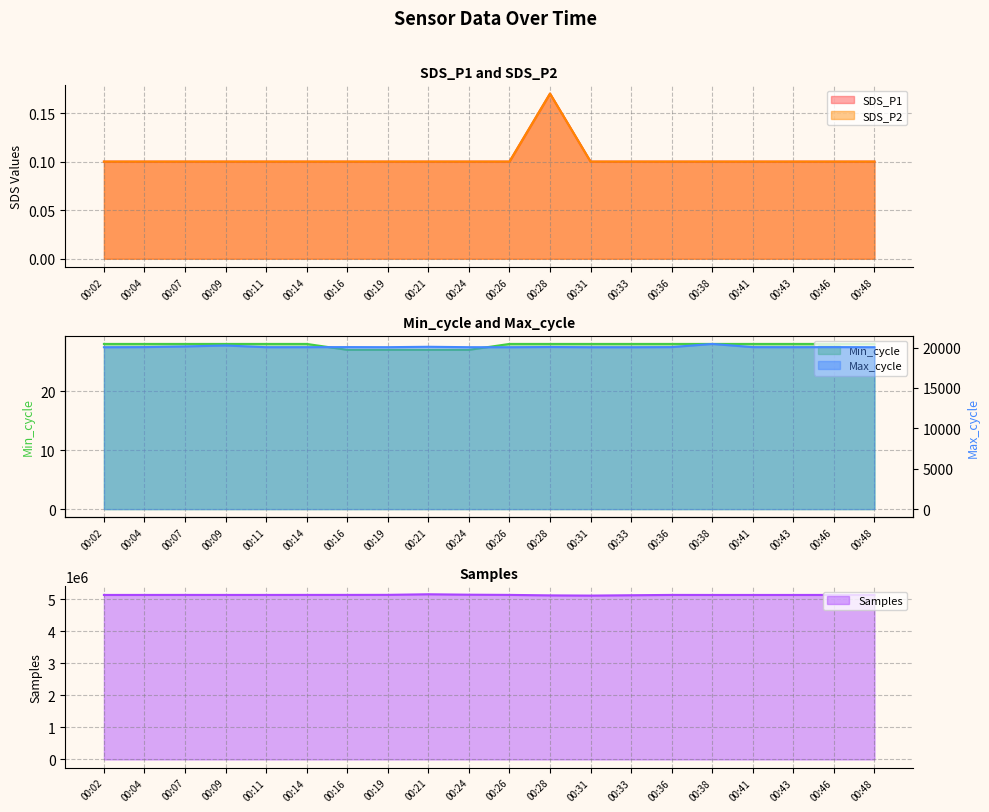

Reading left to right, list all the values displayed in this chart.

SDS_P1: 0.1	0.1	0.1	0.1	0.1	0.1	0.1	0.1	0.1	0.1	0.1	0.2	0.1	0.1	0.1	0.1	0.1	0.1	0.1	0.1
SDS_P2: 0.1	0.1	0.1	0.1	0.1	0.1	0.1	0.1	0.1	0.1	0.1	0.2	0.1	0.1	0.1	0.1	0.1	0.1	0.1	0.1
Min_cycle: 28.0	28.0	28.0	28.0	28.0	28.0	27.0	27.0	27.0	27.0	28.0	28.0	28.0	28.0	28.0	28.0	28.0	28.0	28.0	28.0
Max_cycle: 20043.0	20059.0	20139.0	20260.0	20047.0	20051.0	20061.0	20050.0	20099.0	20049.0	20043.0	20071.0	20044.0	20043.0	20059.0	20452.0	20055.0	20050.0	20058.0	20047.0
Samples: 5127757.0	5128219.0	5128760.0	5128176.0	5128322.0	5128961.0	5129338.0	5130707.0	5148891.0	5135568.0	5129289.0	5114124.0	5107448.0	5118495.0	5128438.0	5127259.0	5127489.0	5127447.0	5127733.0	5127623.0